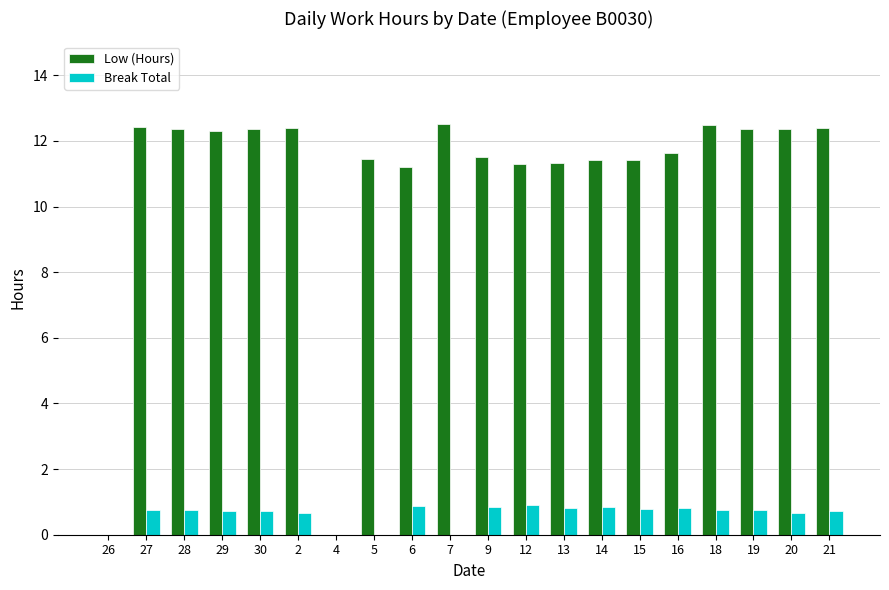

Is it true that Break Total equals 0.7 at 29?

True